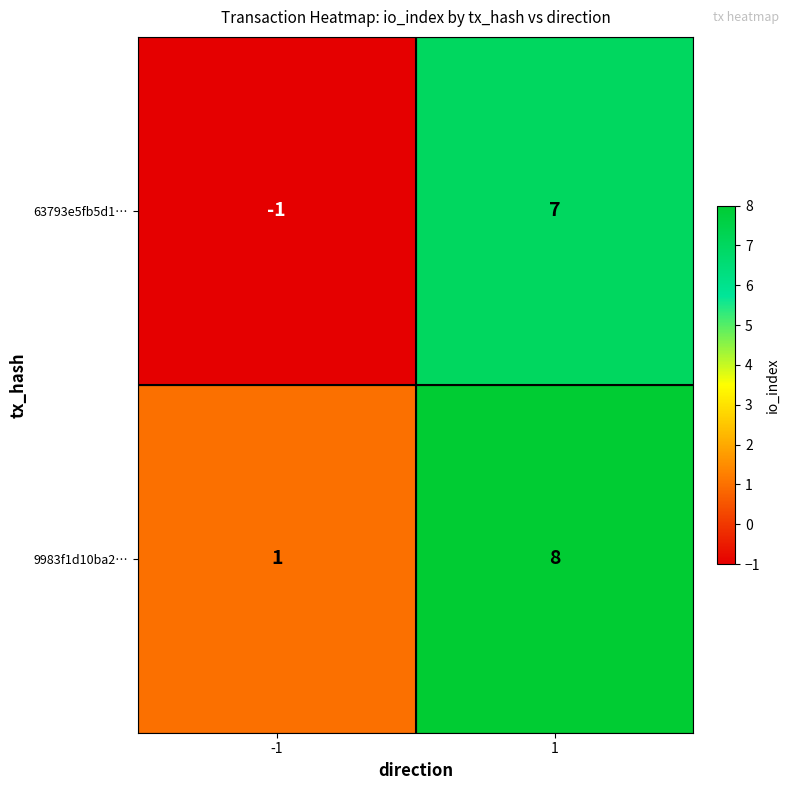

True or false: 63793e5fb5d1… has a value of 11 at 1.

False